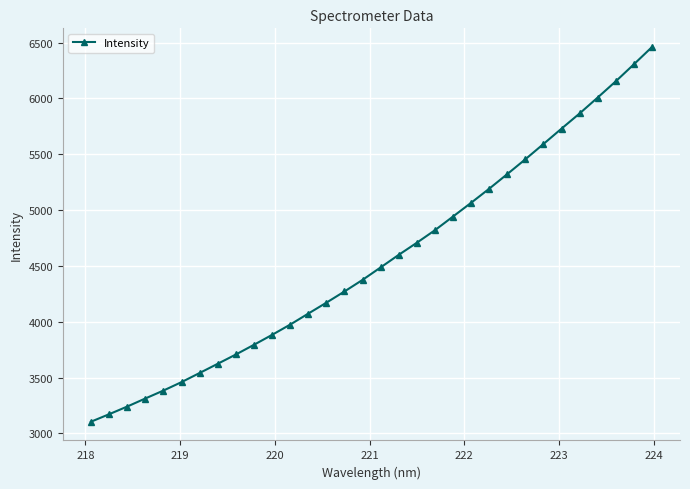

What is the average value?

4555.3